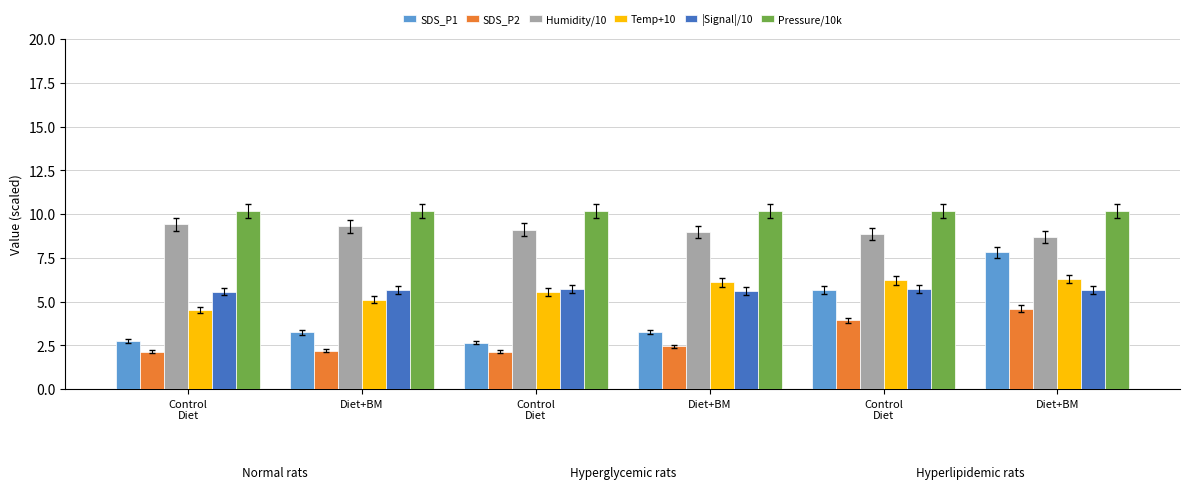

Reading right to left, what are all the values shown in this chart?

SDS_P1: Diet+BM=7.8	Control
Diet=5.6	Diet+BM=3.2	Control
Diet=2.6	Diet+BM=3.2	Control
Diet=2.7
SDS_P2: Diet+BM=4.6	Control
Diet=3.9	Diet+BM=2.4	Control
Diet=2.1	Diet+BM=2.2	Control
Diet=2.1
Humidity/10: Diet+BM=8.7	Control
Diet=8.8	Diet+BM=9.0	Control
Diet=9.1	Diet+BM=9.3	Control
Diet=9.4
Temp+10: Diet+BM=6.3	Control
Diet=6.2	Diet+BM=6.1	Control
Diet=5.6	Diet+BM=5.1	Control
Diet=4.5
|Signal|/10: Diet+BM=5.6	Control
Diet=5.7	Diet+BM=5.6	Control
Diet=5.7	Diet+BM=5.6	Control
Diet=5.6
Pressure/10k: Diet+BM=10.2	Control
Diet=10.2	Diet+BM=10.2	Control
Diet=10.2	Diet+BM=10.2	Control
Diet=10.2